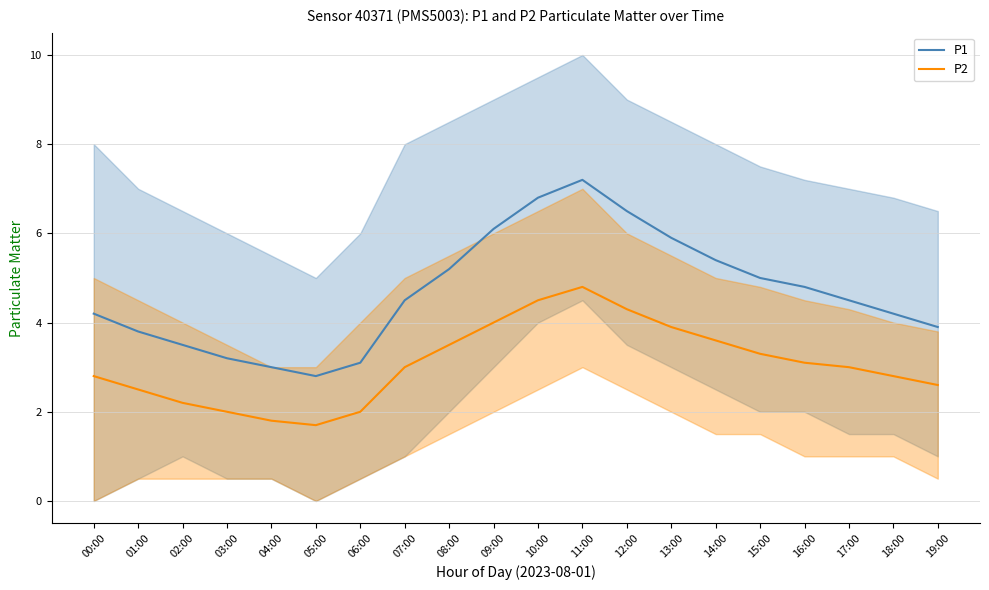

Where does the P1 series first go above 4?

00:00